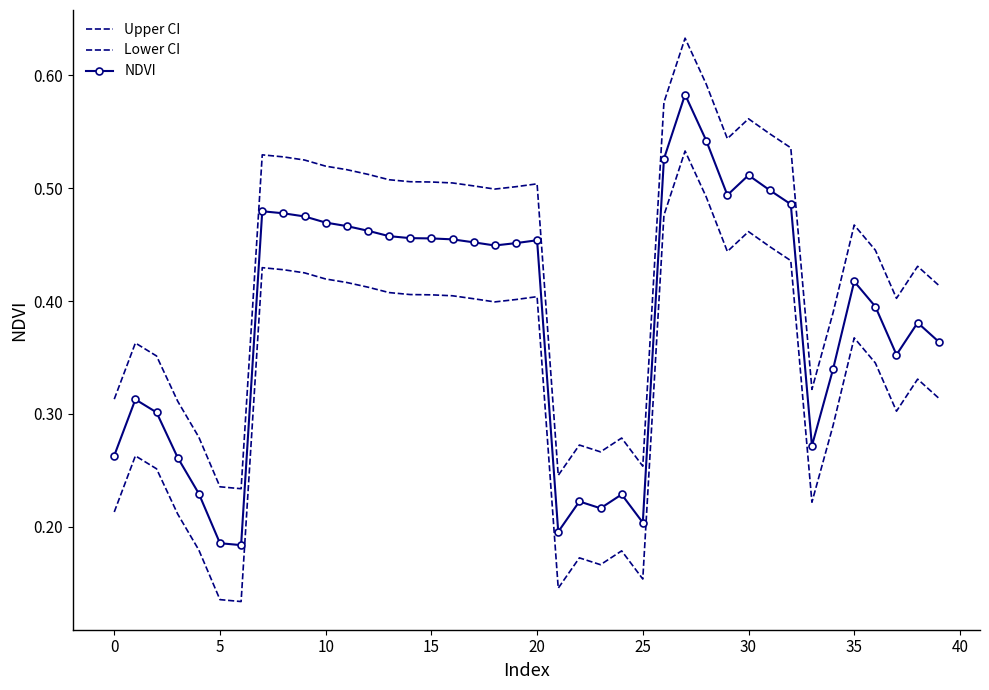

True or false: Upper CI and Lower CI intersect in this chart.

False